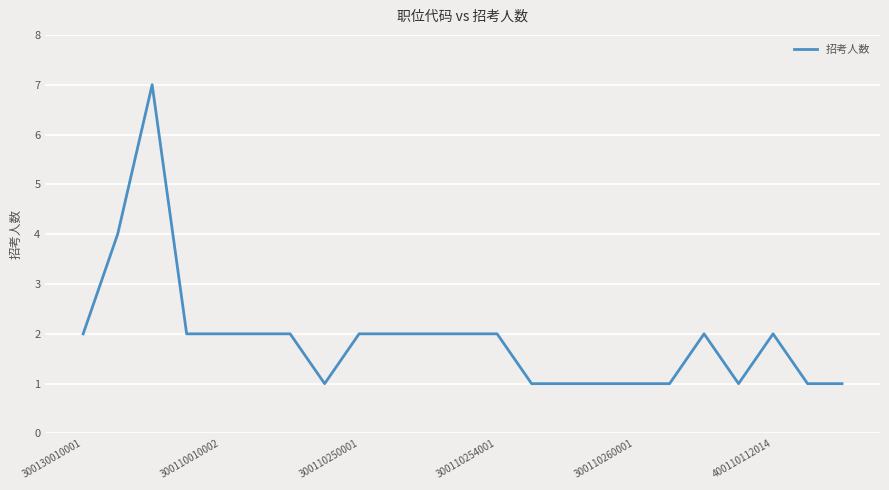

Count the number of data series in this chart.

1